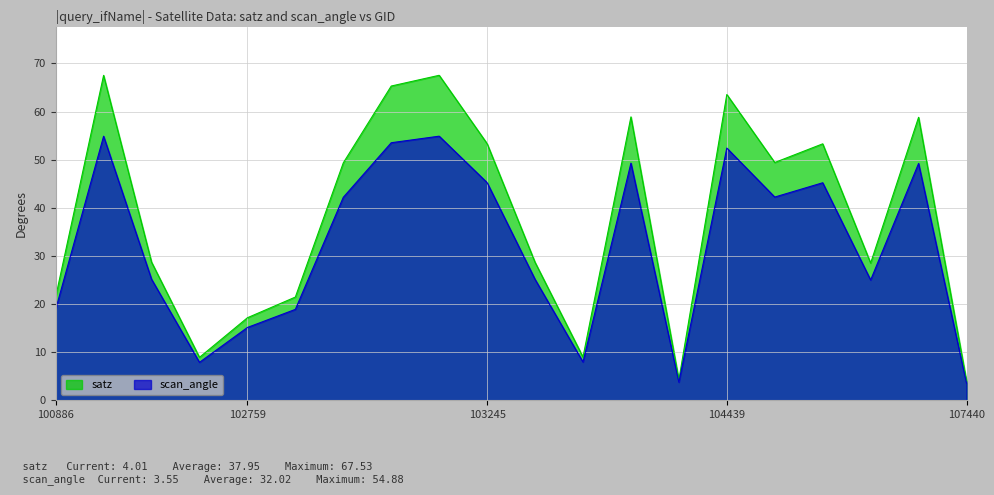

How many values in the scan_angle series exceed 42?

10